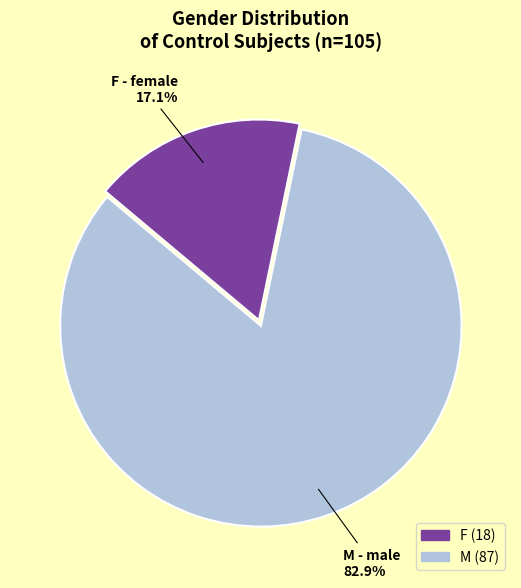

True or false: M accounts for 83% of the total.

True